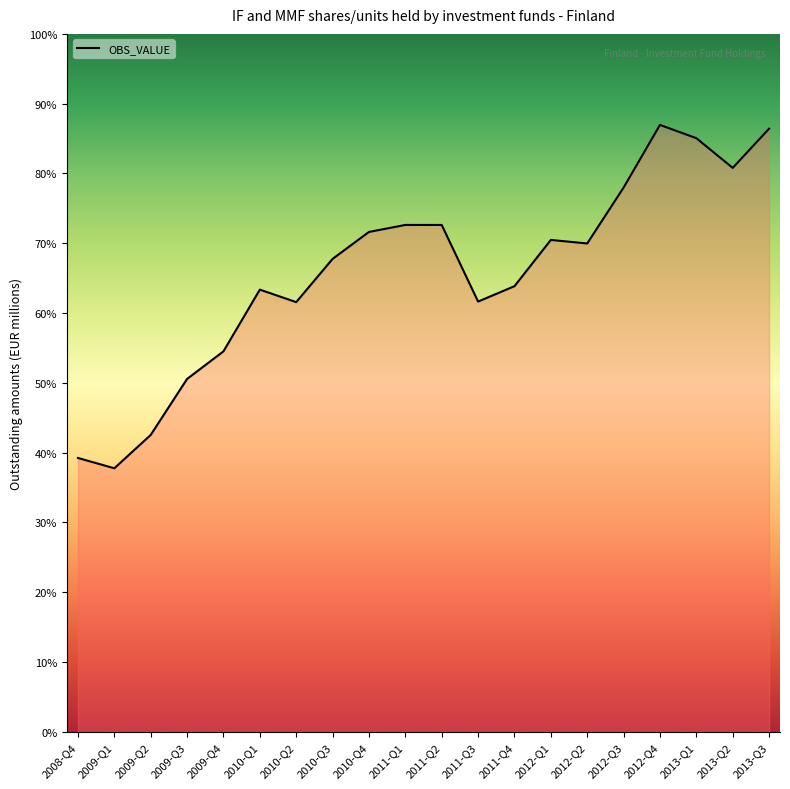

Rank the categories by value from lowest to highest.

2009-Q1, 2008-Q4, 2009-Q2, 2009-Q3, 2009-Q4, 2010-Q2, 2011-Q3, 2010-Q1, 2011-Q4, 2010-Q3, 2012-Q2, 2012-Q1, 2010-Q4, 2011-Q2, 2011-Q1, 2012-Q3, 2013-Q2, 2013-Q1, 2013-Q3, 2012-Q4